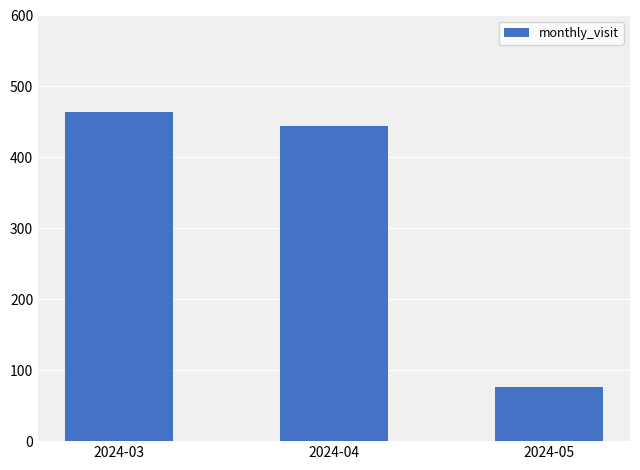

List the labels in order of value, largest first.

2024-03, 2024-04, 2024-05